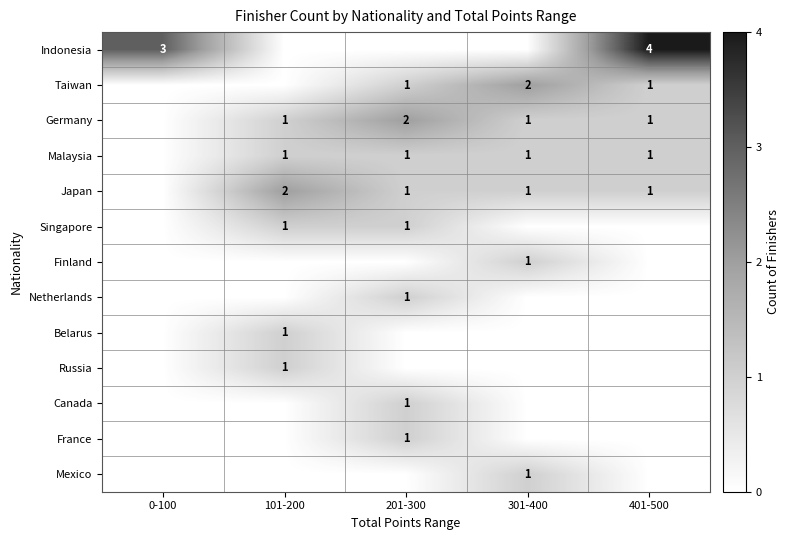

The value of Malaysia at 301-400 is 2. True or false?

False